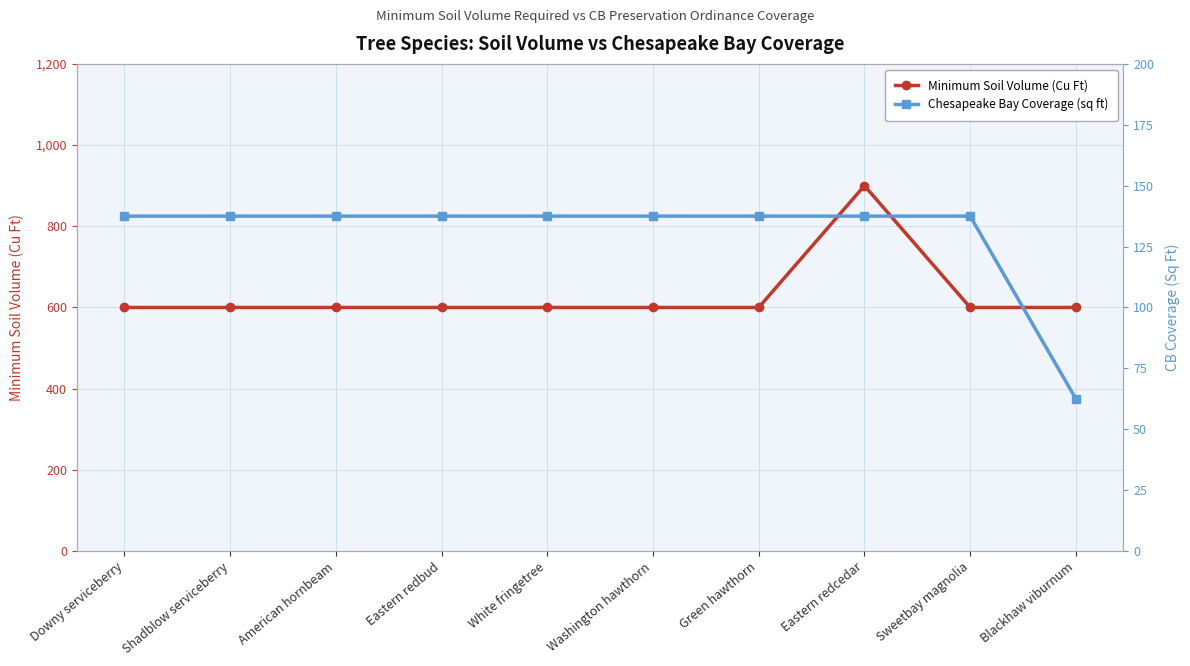

At which category does the chart reach its peak across all series?

Eastern redcedar